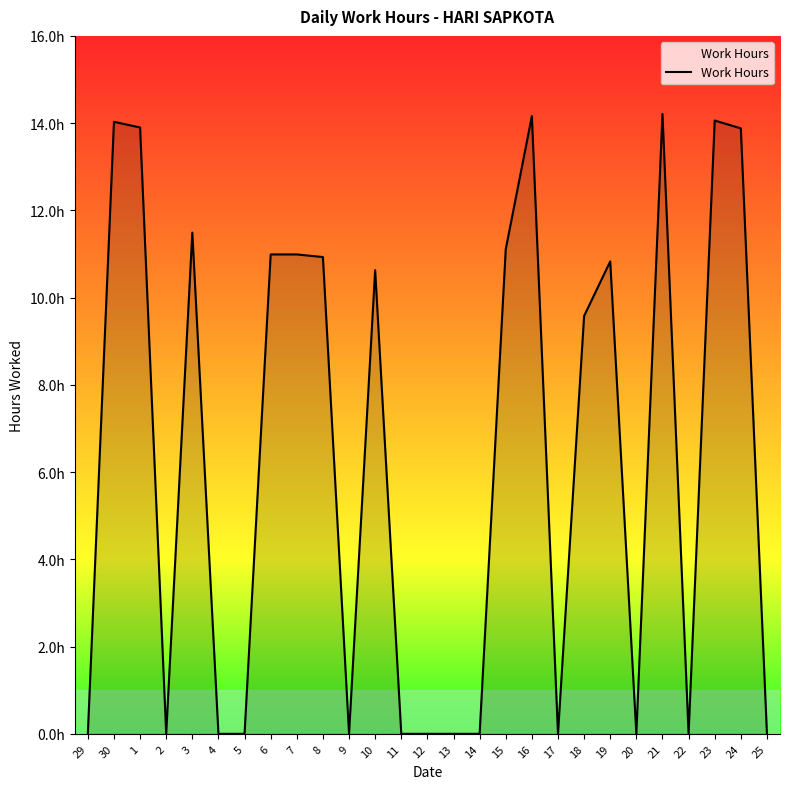

List the labels in order of value, largest first.

21, 16, 23, 30, 1, 24, 3, 15, 6, 7, 8, 19, 10, 18, 29, 2, 4, 5, 9, 11, 12, 13, 14, 17, 20, 22, 25